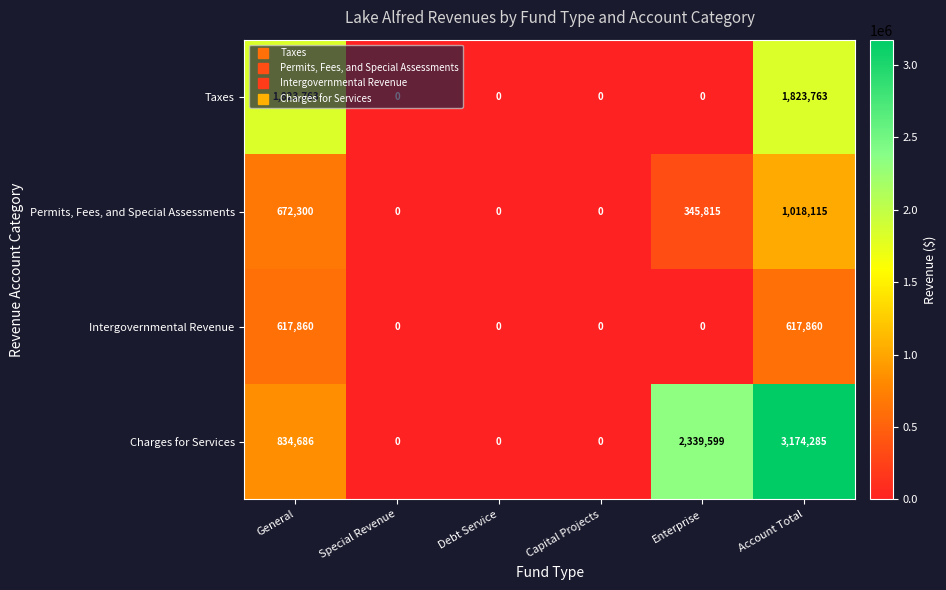

Count the Taxes values in the range 0 to 1823763.

6